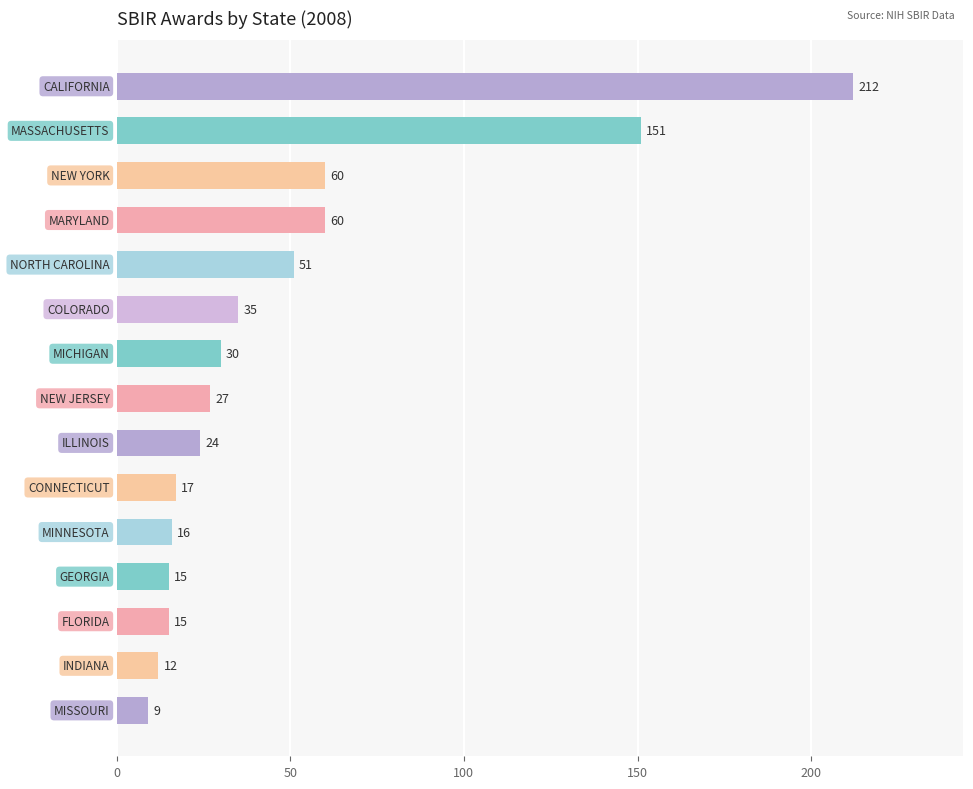

What is the value of the 14th bar from the top?

12